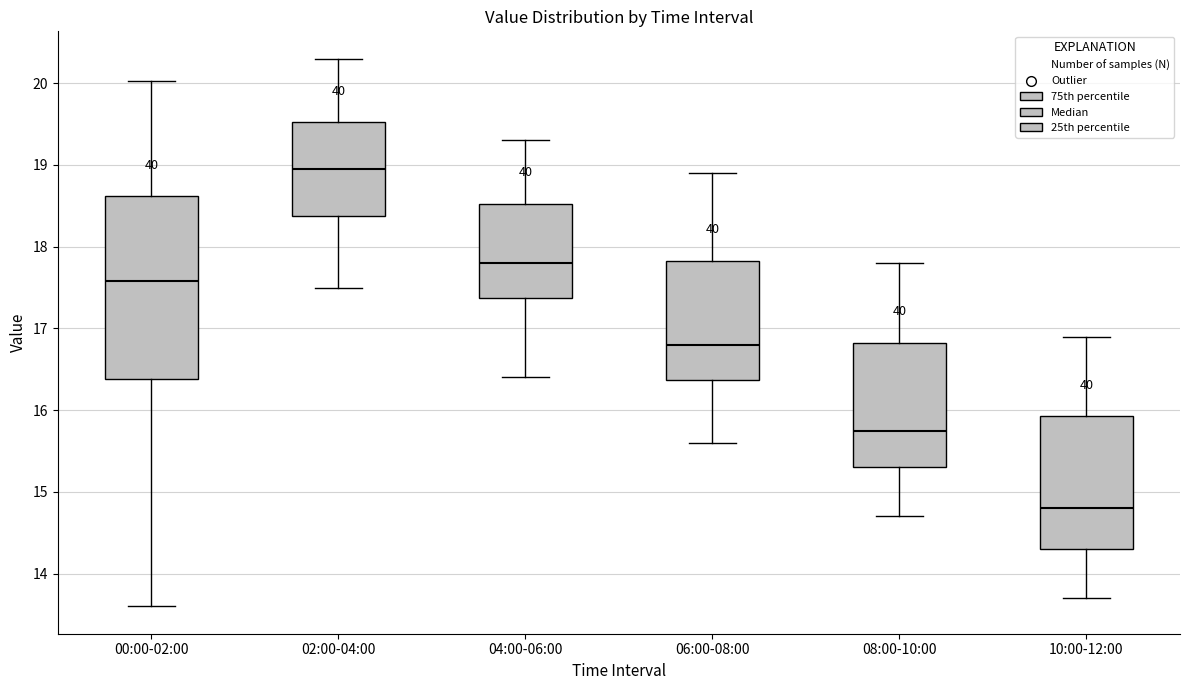

Reading left to right, read every box against the y-axis: the position of its median line, the range the box covers, and the ends of its whiskers. The values are not printed on the chart, so give them approximately, as read against the axis.

00:00-02:00: median 17.6, box 16.4 to 18.6, whiskers 13.6 to 20.0
02:00-04:00: median 19.0, box 18.4 to 19.5, whiskers 17.5 to 20.3
04:00-06:00: median 17.8, box 17.4 to 18.5, whiskers 16.4 to 19.3
06:00-08:00: median 16.8, box 16.4 to 17.8, whiskers 15.6 to 18.9
08:00-10:00: median 15.8, box 15.3 to 16.8, whiskers 14.7 to 17.8
10:00-12:00: median 14.8, box 14.3 to 15.9, whiskers 13.7 to 16.9